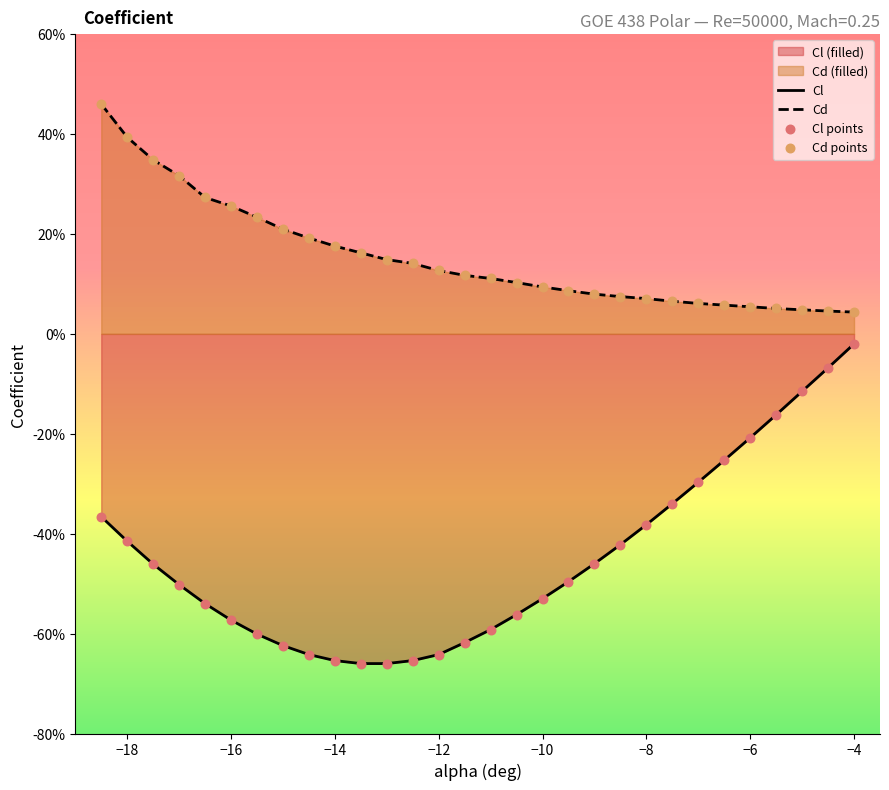

Which series has the largest total across all categories?

Cd